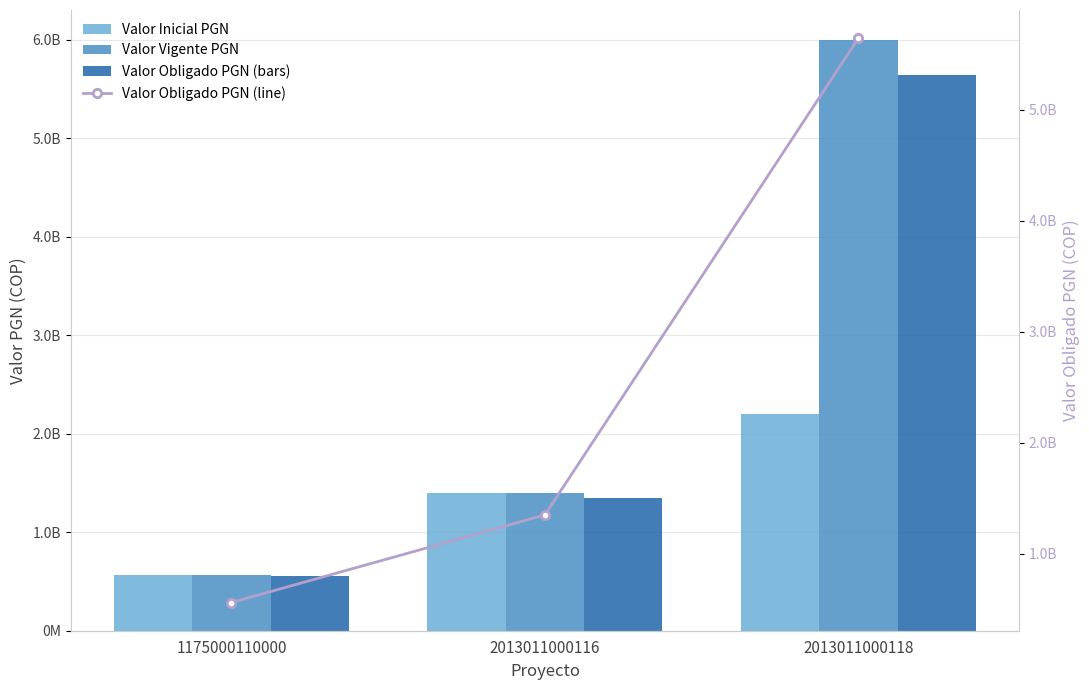

True or false: Valor Obligado PGN (line) has a value of 808590217.7 at 1175000110000.

False